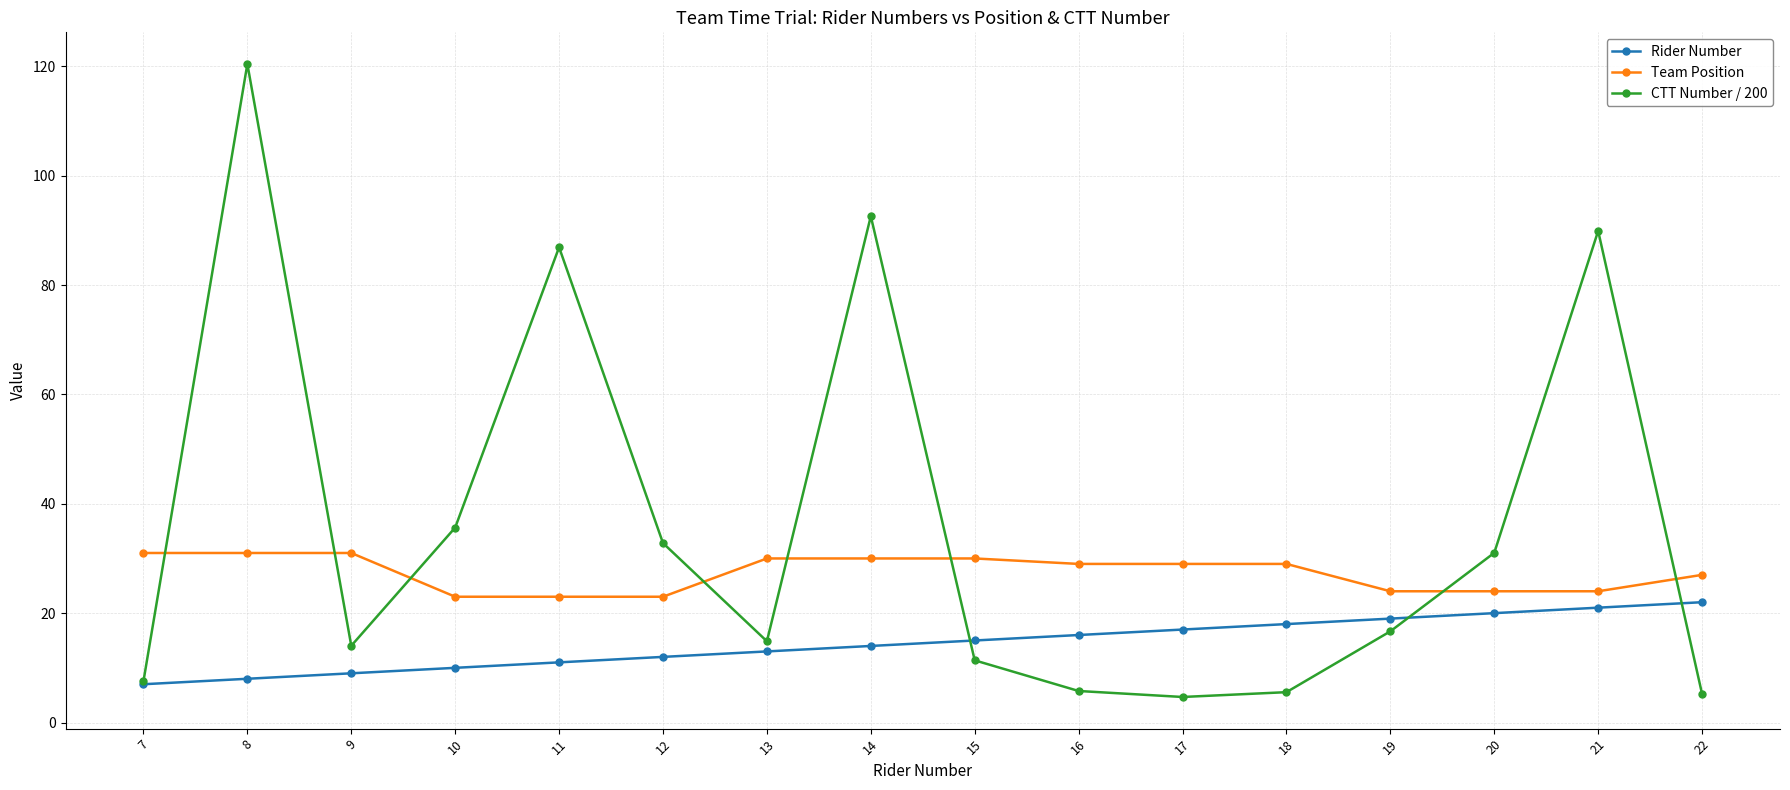

List the series in order of their overall mean, highest first.

CTT Number / 200, Team Position, Rider Number